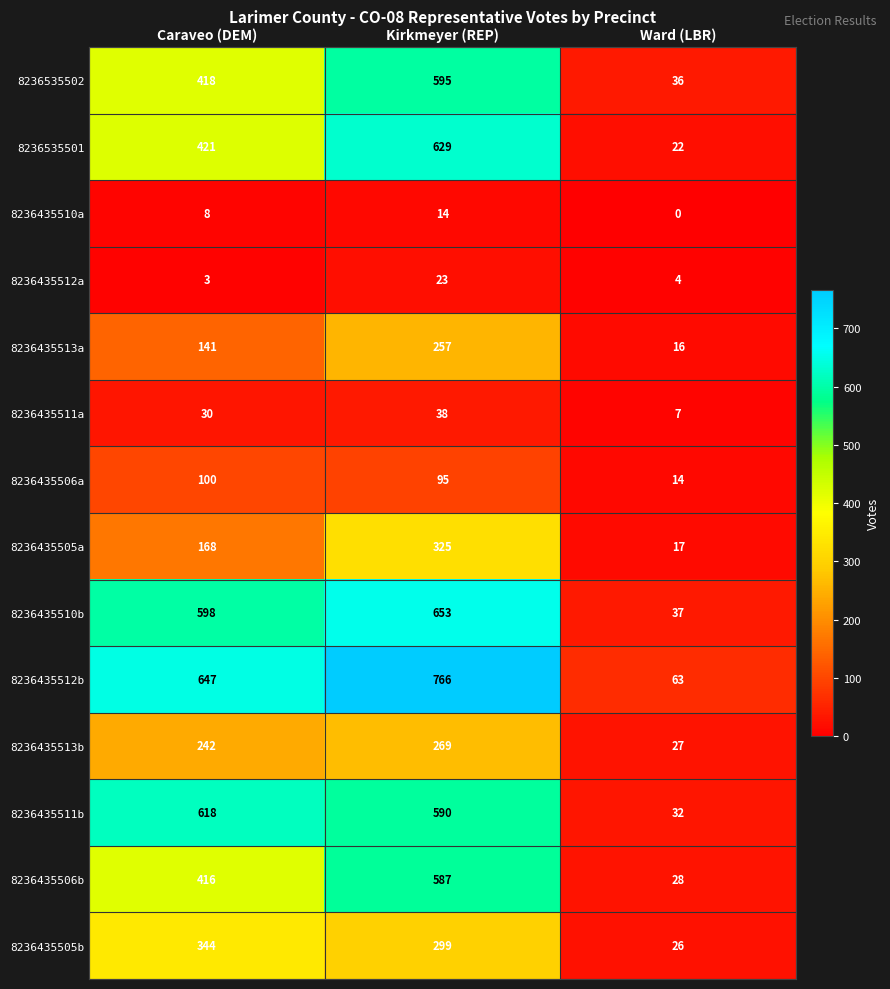

What is the difference between the highest and lowest values at Ward (LBR)?

63